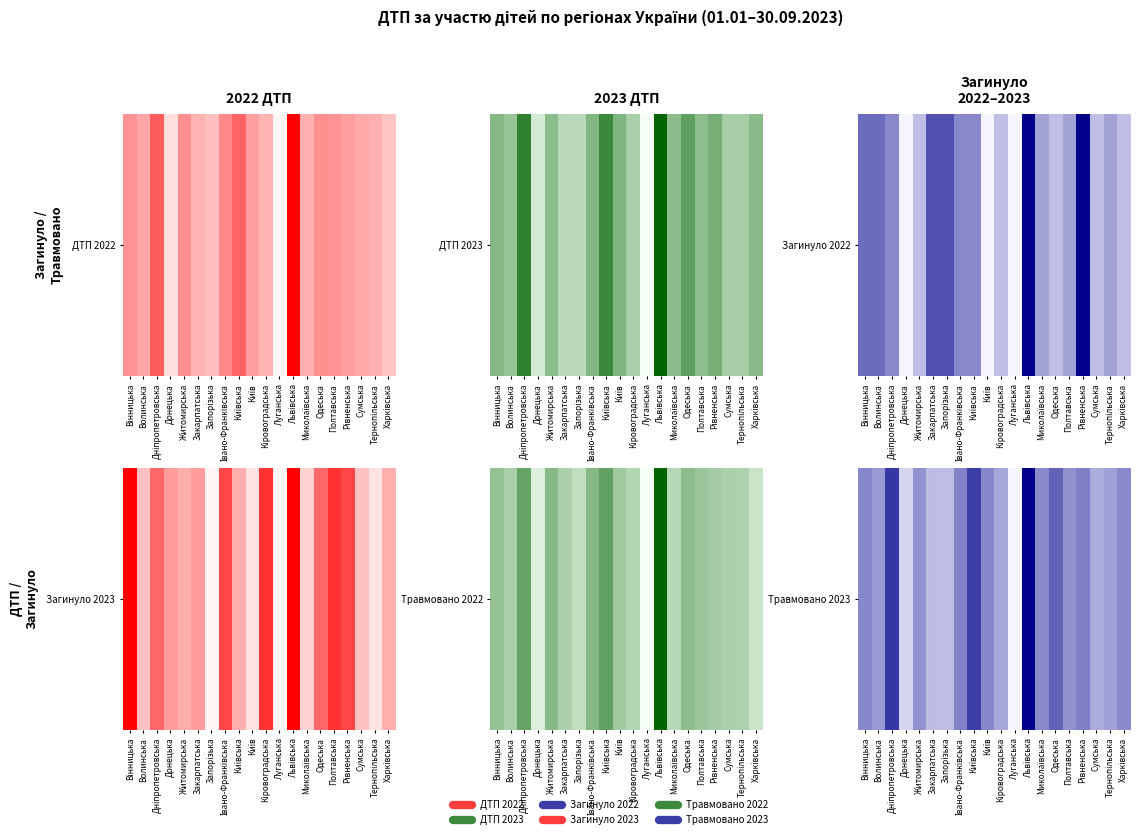

What is the difference between the maximum and second lowest values?

0.9